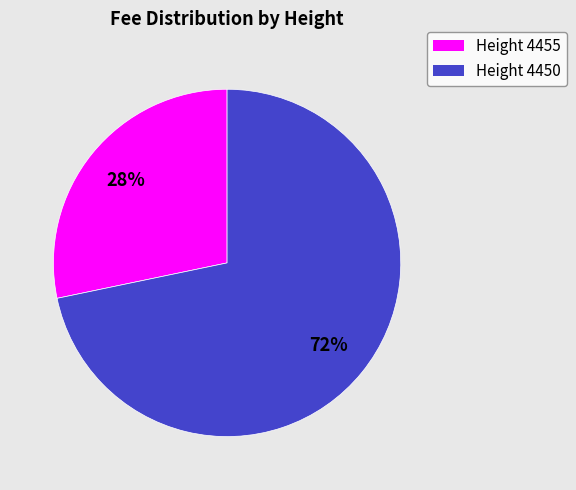

Does any single category account for the majority?

Yes